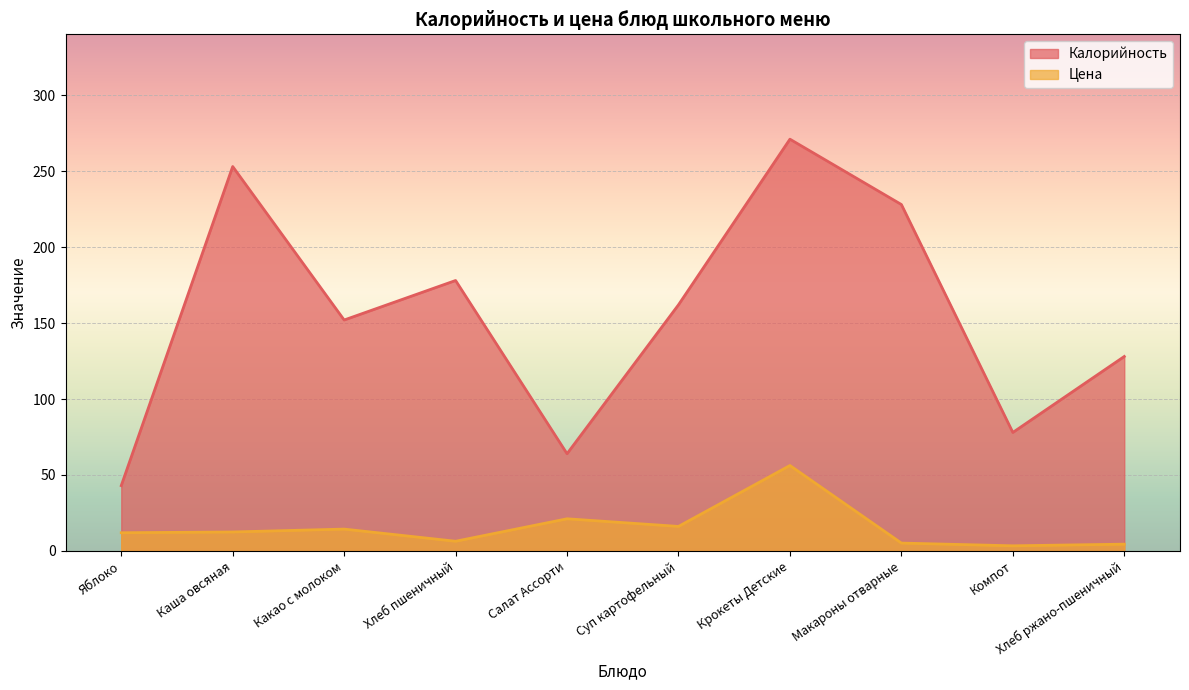

How many interior local valleys does the Цена series have?

3